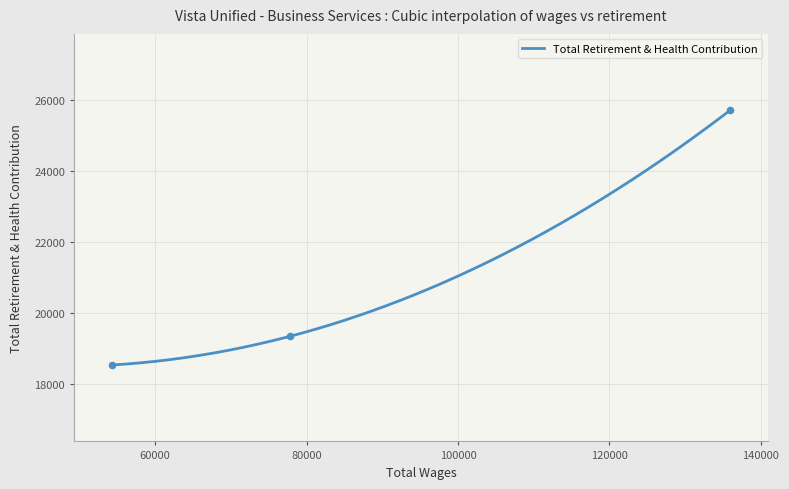

What is the change in value from 135941.0 to 54286.0?

-7185